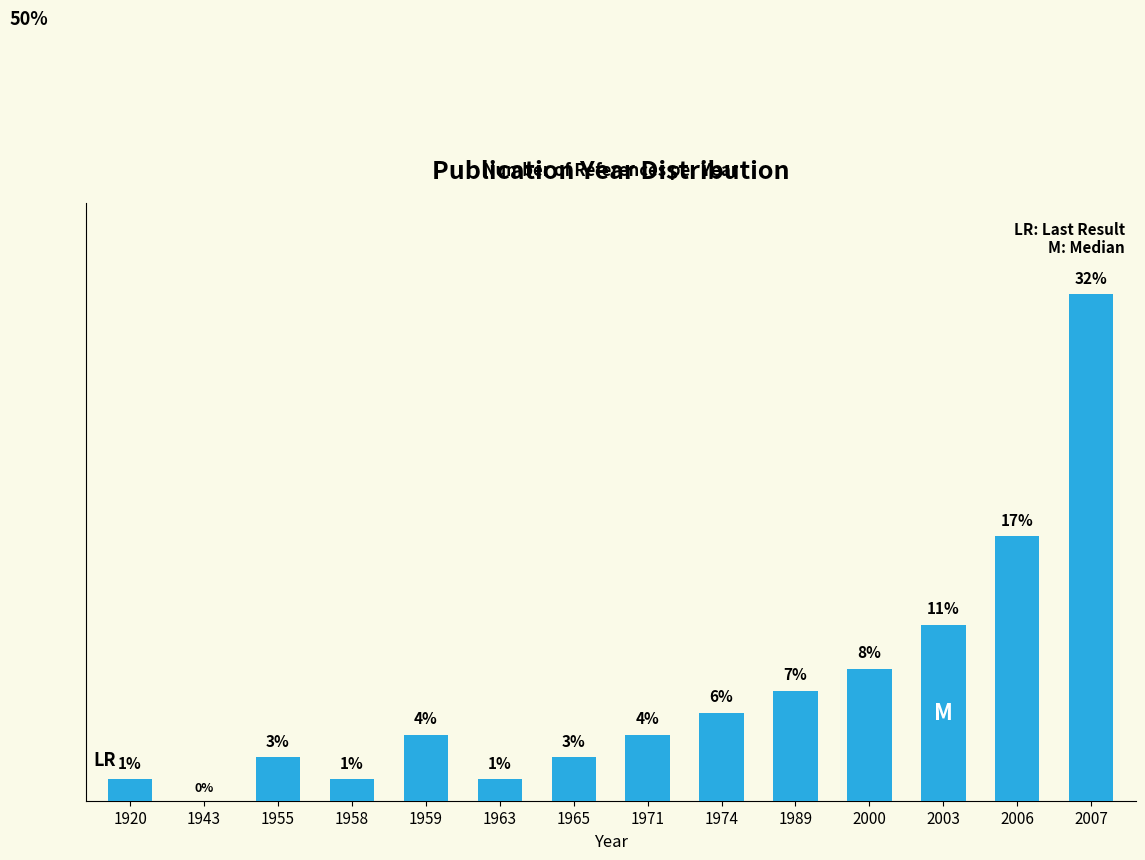

What is the ratio of the value at 1959 to the value at 1971?

1.0